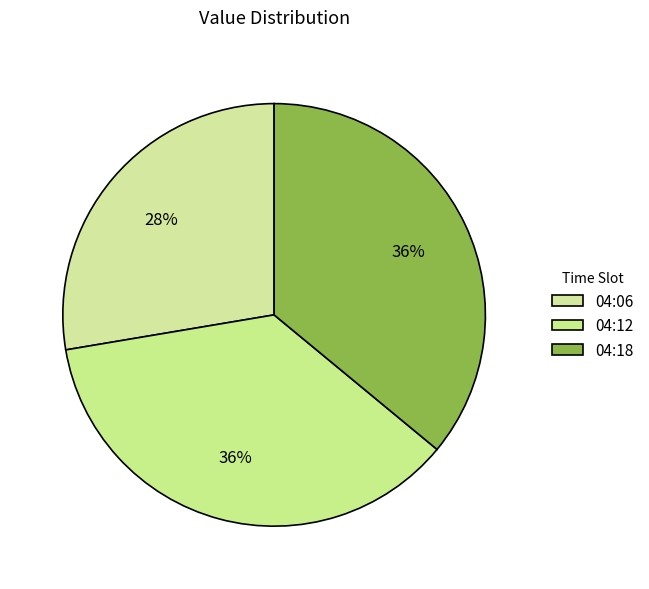

How many slices are in this pie chart?

3